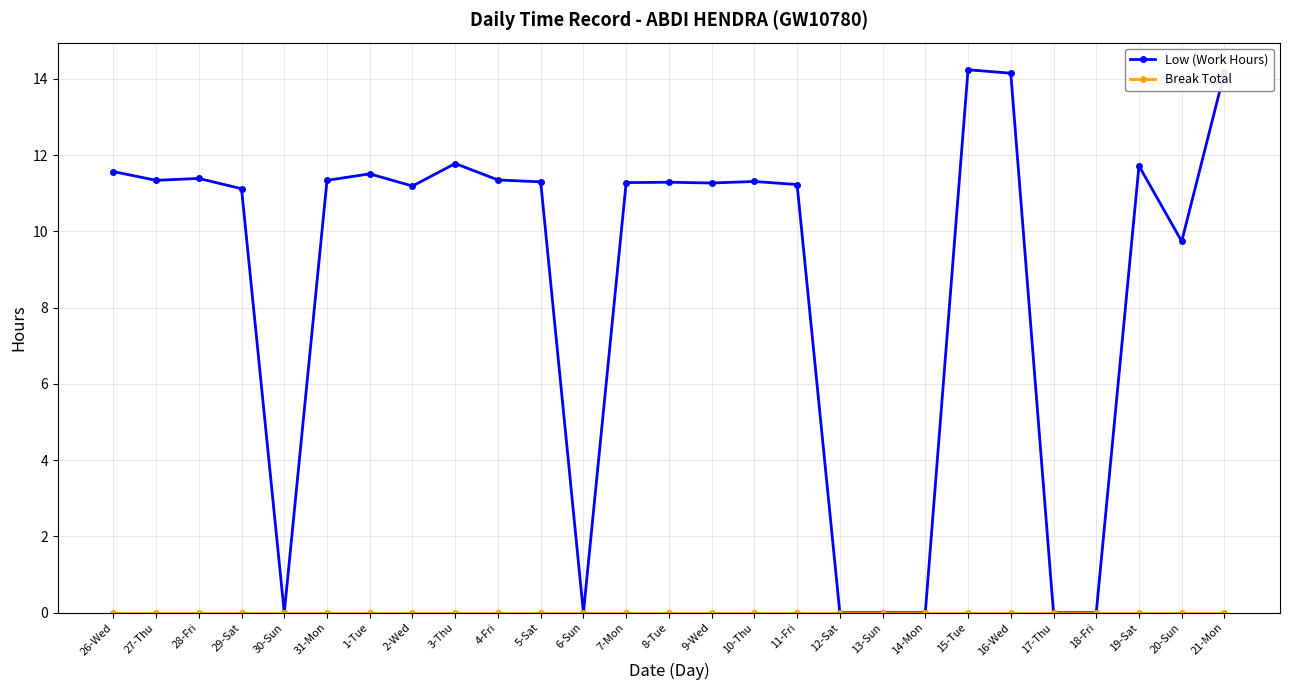

True or false: Low (Work Hours) has more than 2 interior local peaks.

True